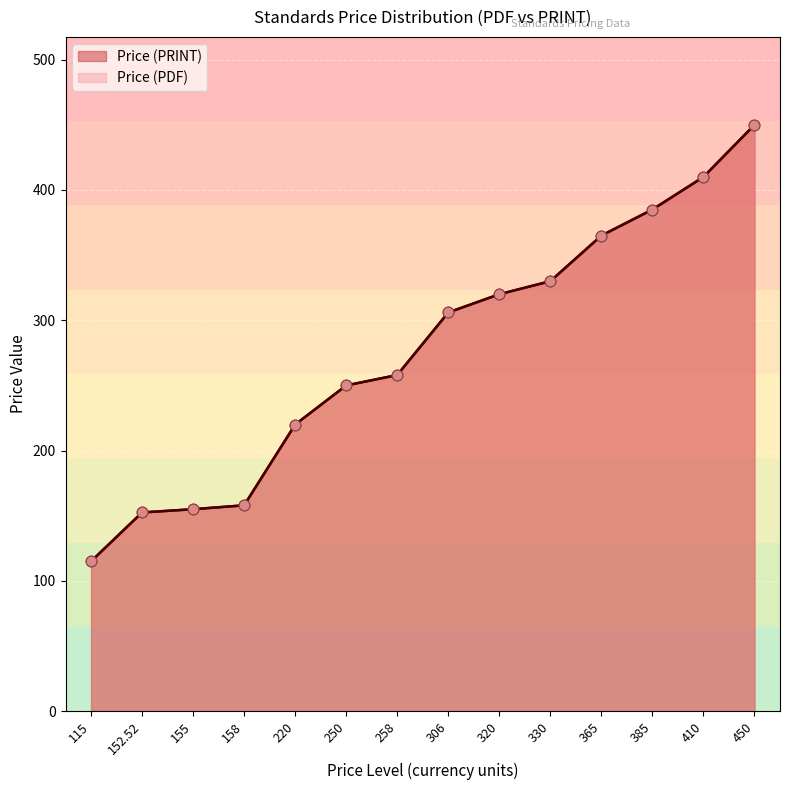

Which series has the widest spread of Y values?

Price (PDF)